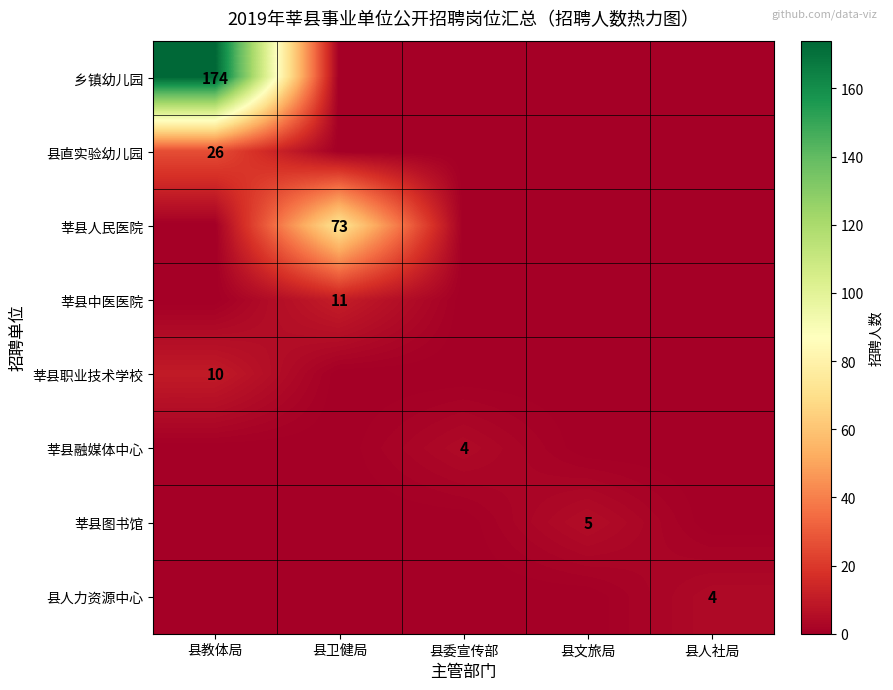

The 莘县图书馆 series shows 5 at 县文旅局. True or false?

True